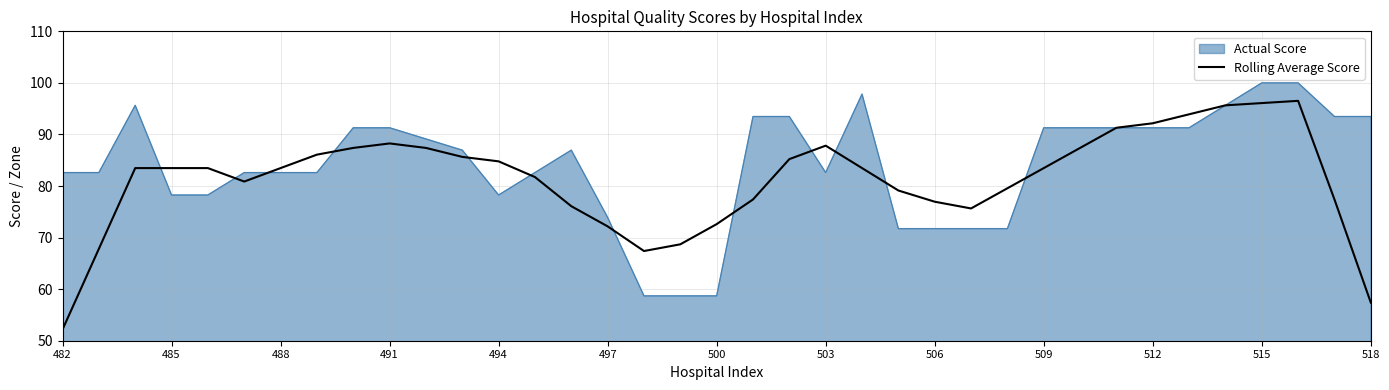

Which series has the largest total across all categories?

Actual Score